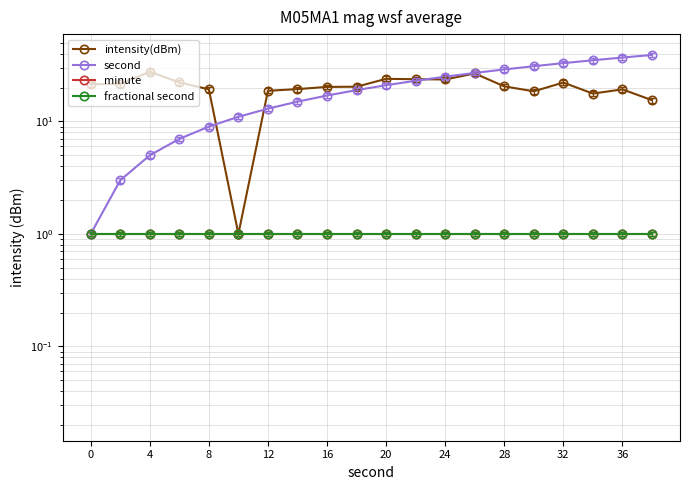

The value of fractional second at 17 is 1.0. True or false?

True